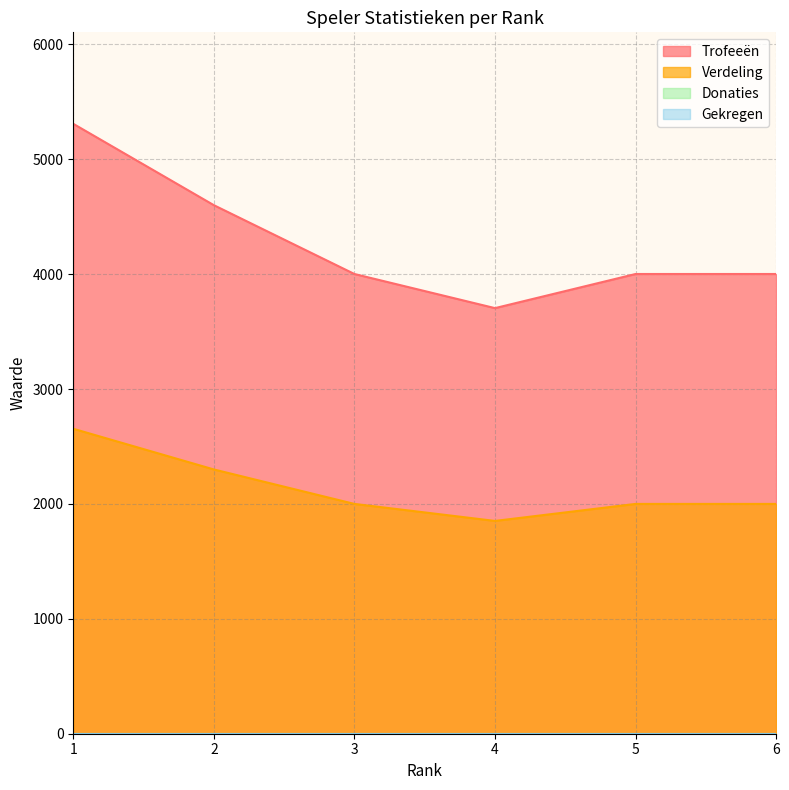

What is the greatest value displayed?

5308